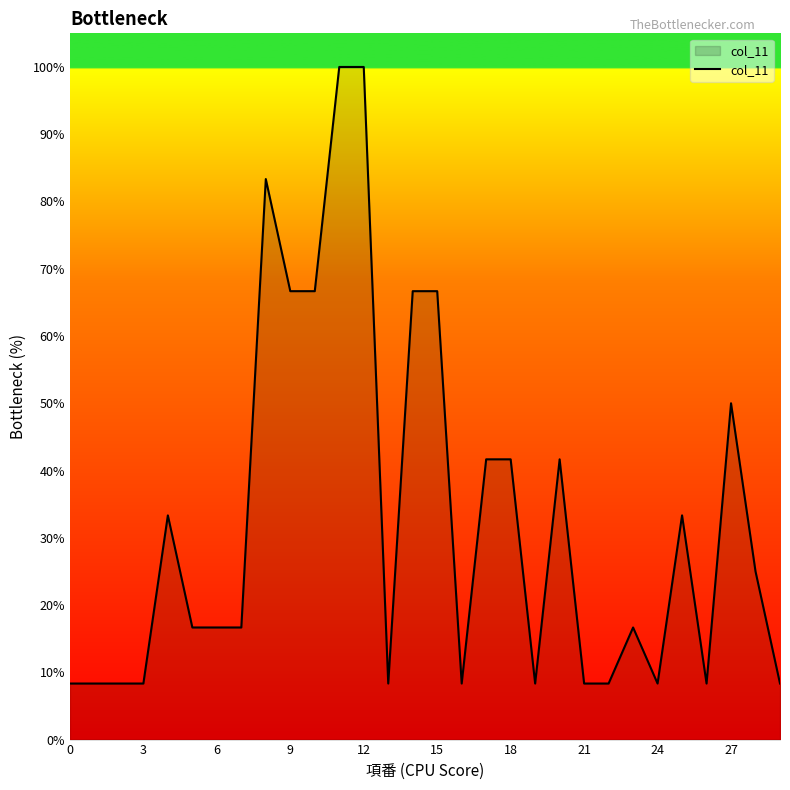

What is the difference between the maximum and minimum values?

91.7